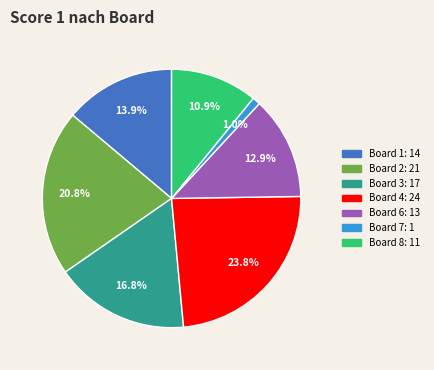

Does Board 6: 13 account for over 50% of the chart?

No